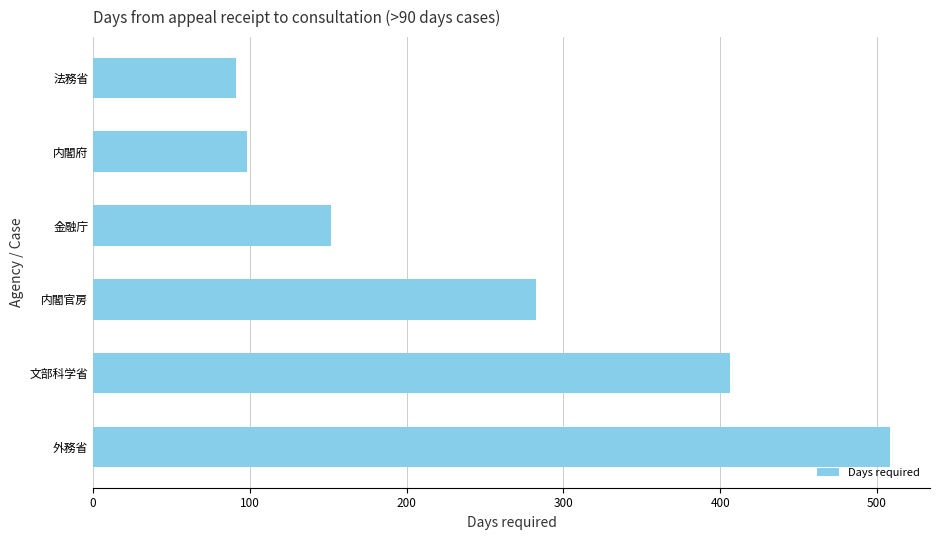

Reading bottom to top, list all the values displayed in this chart.

外務省=508.4	文部科学省=406.0	内閣官房=282.3	金融庁=151.8	内閣府=98.0	法務省=91.0